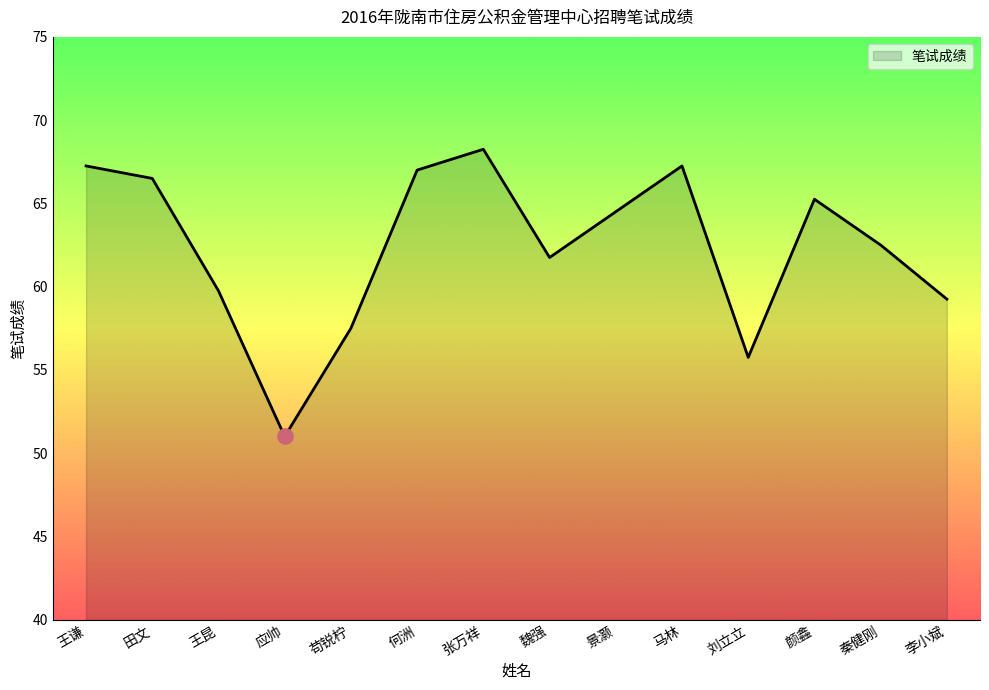

Which has a higher value, 田文 or 王昆?

田文